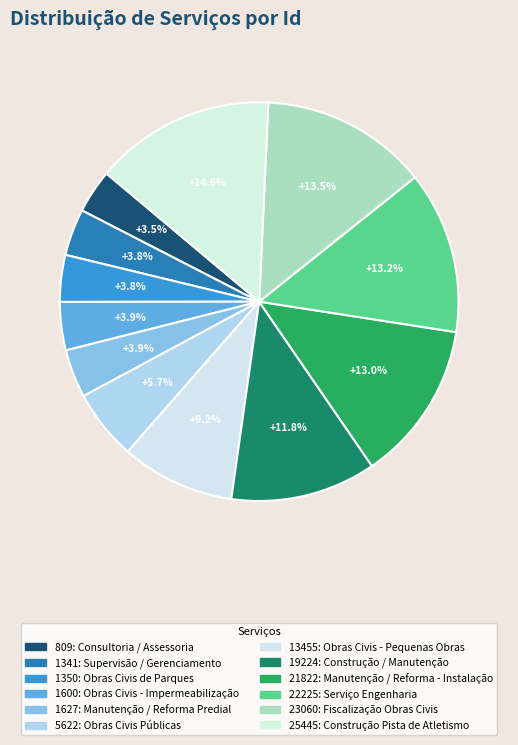

Is 5622: Obras Civis Públicas the majority of the pie?

No